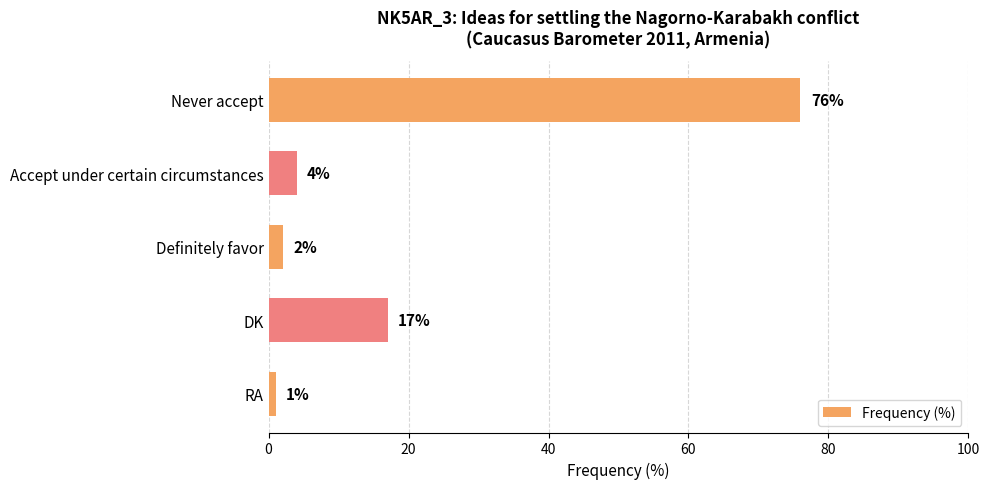

What is the maximum value shown in the chart?

76